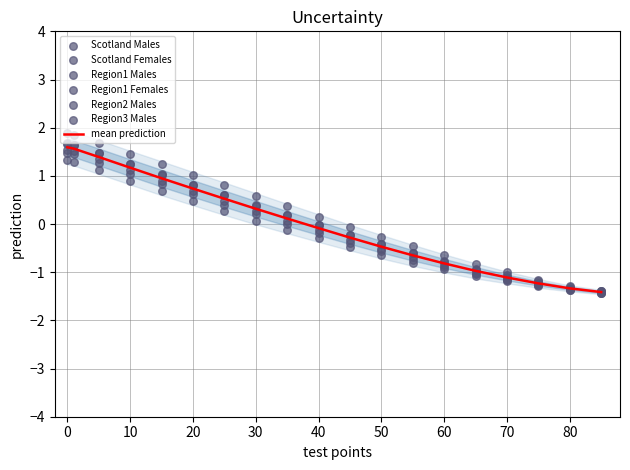

Which series has the widest spread of Y values?

Scotland Females